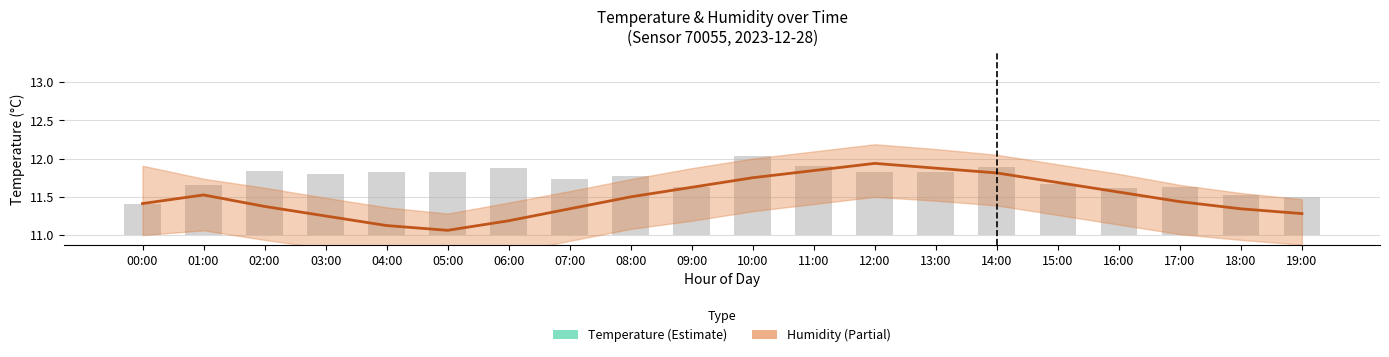

The value of temperature at 11:00 is 19.0. True or false?

False